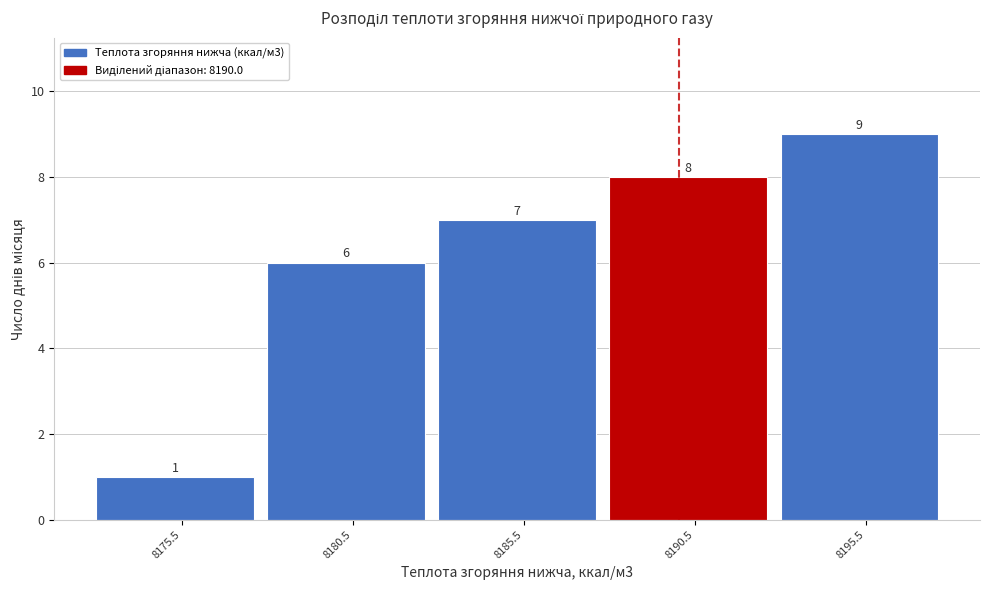

Over which range of the x-axis is the bar tallest?

8193 to 8198